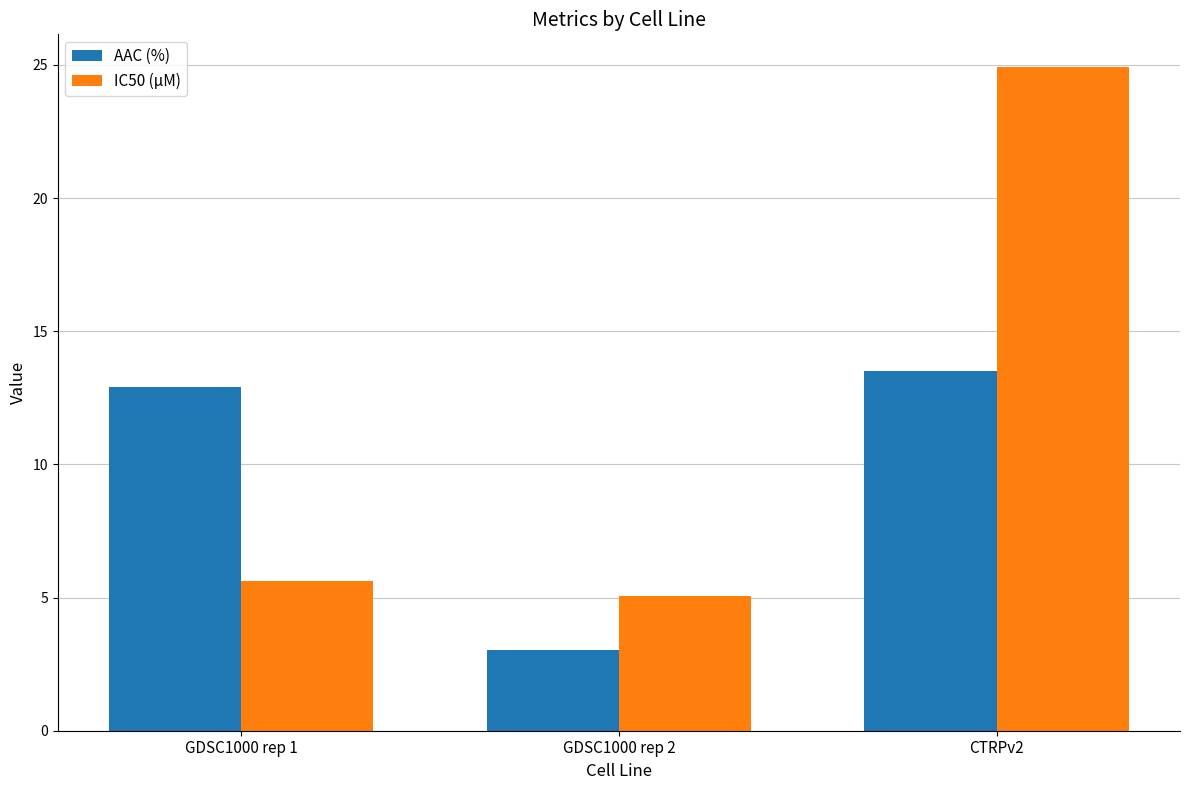

The IC50 (µM) series shows 33.6 at CTRPv2. True or false?

False